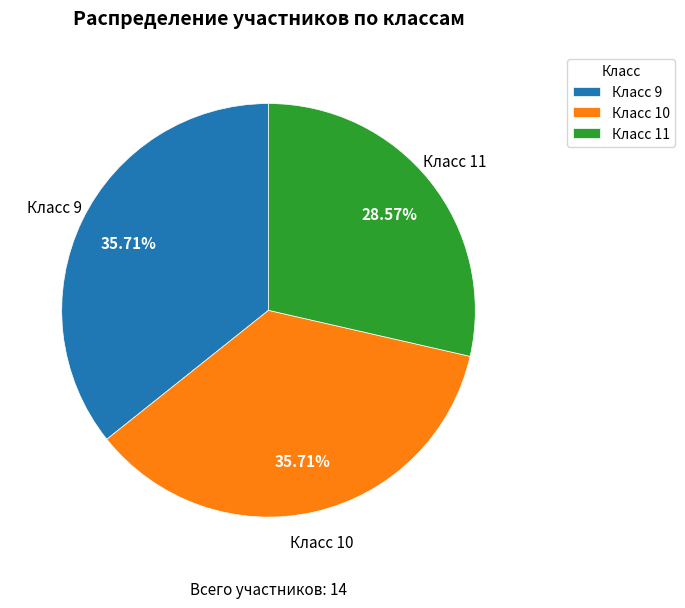

Does Класс 9 account for over 50% of the chart?

No